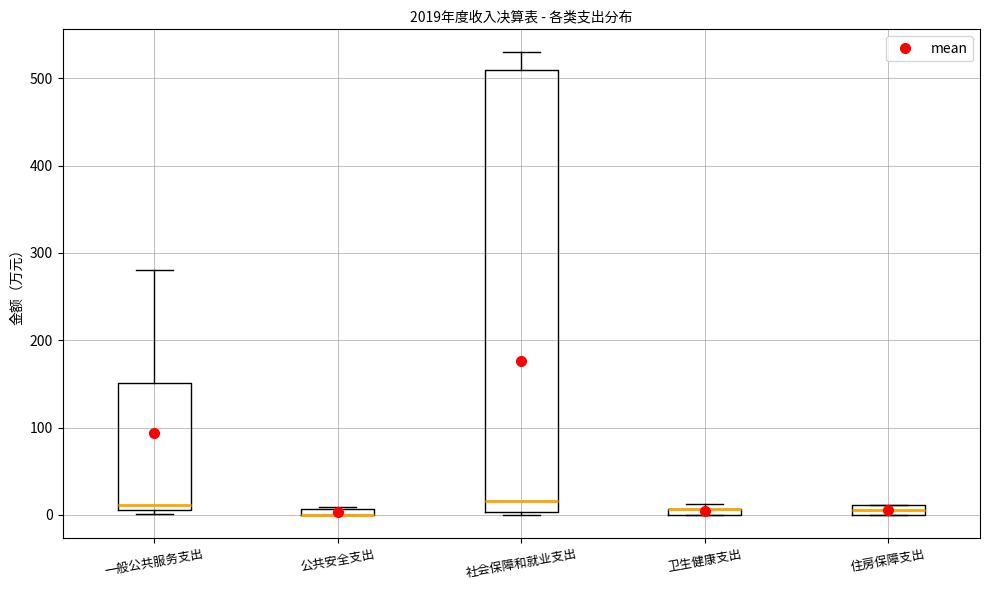

Comparing the boxes themselves (not the whiskers), which one is the tallest?

社会保障和就业支出